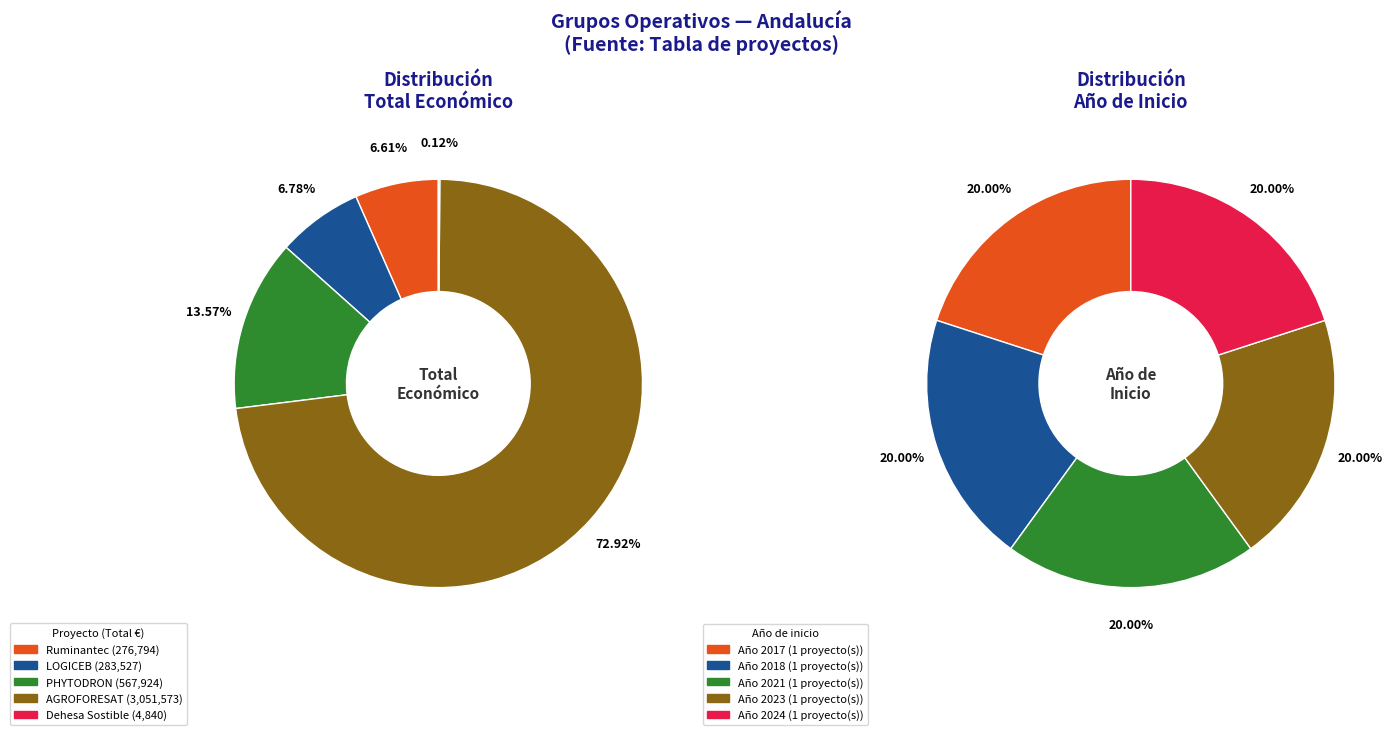

The LOGICEB slice represents 1% of the pie. True or false?

False